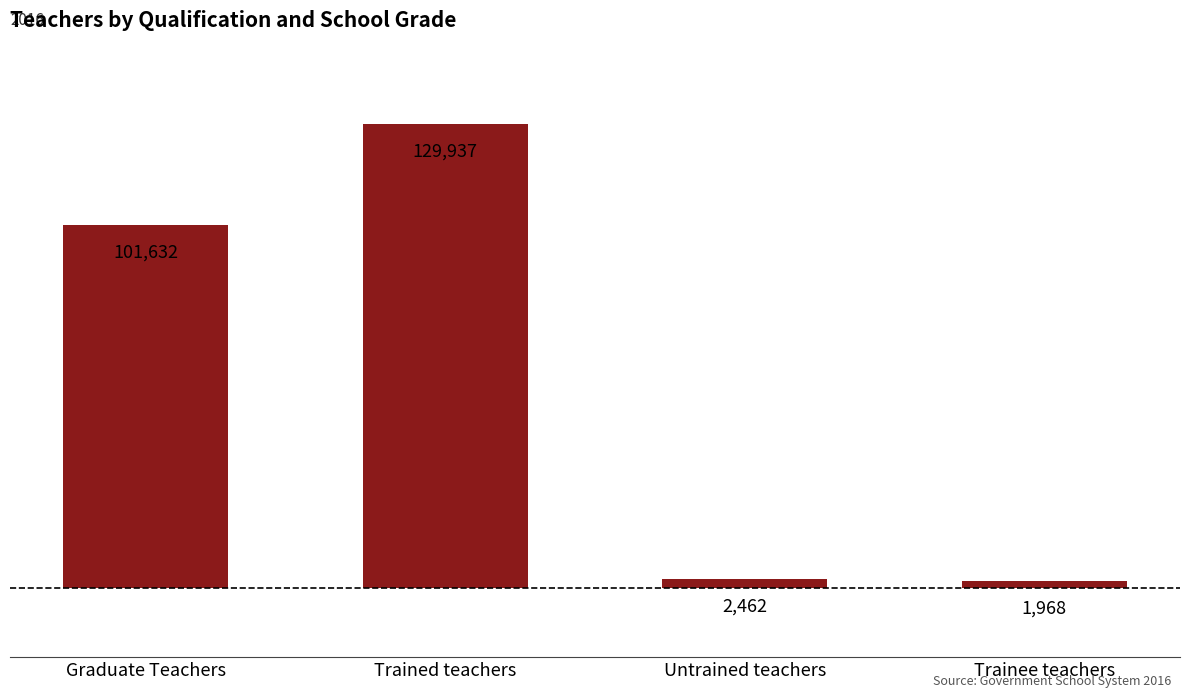

What is the sum of all values?

235999